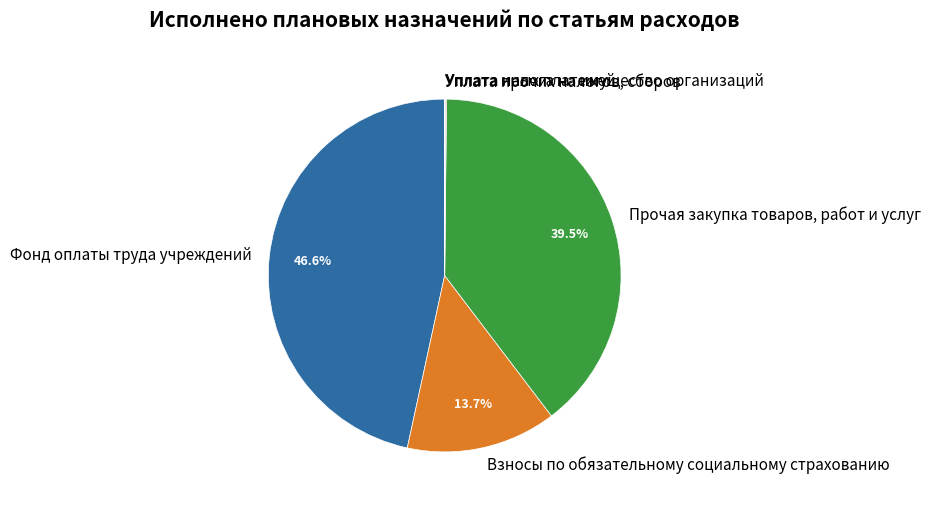

What percentage is NOT represented by Взносы по обязательному социальному страхованию?

86.3%